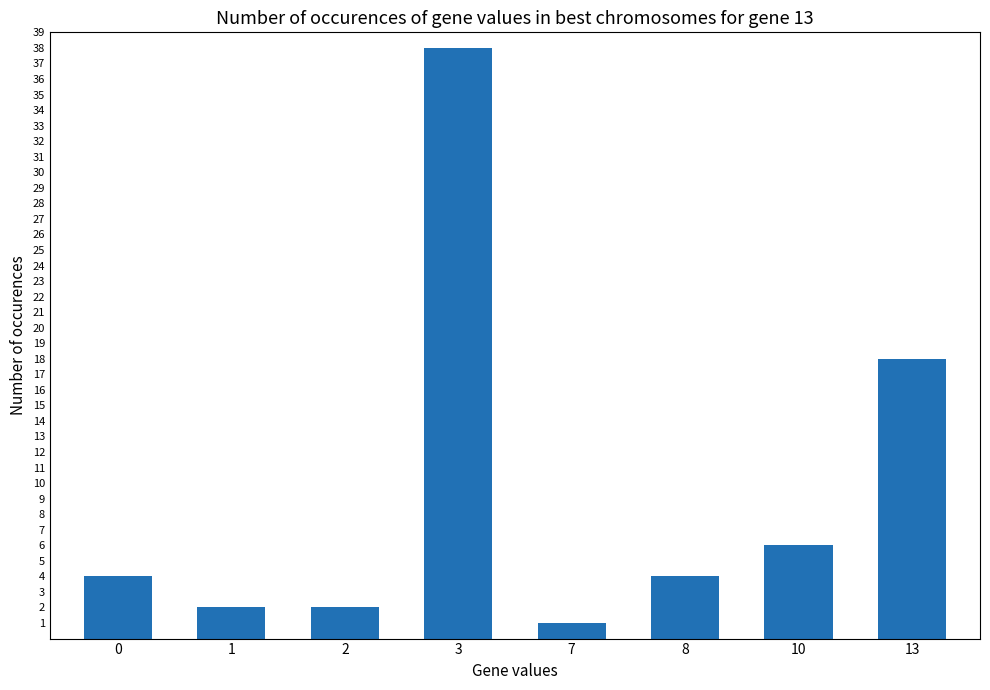

Count the number of data series in this chart.

1